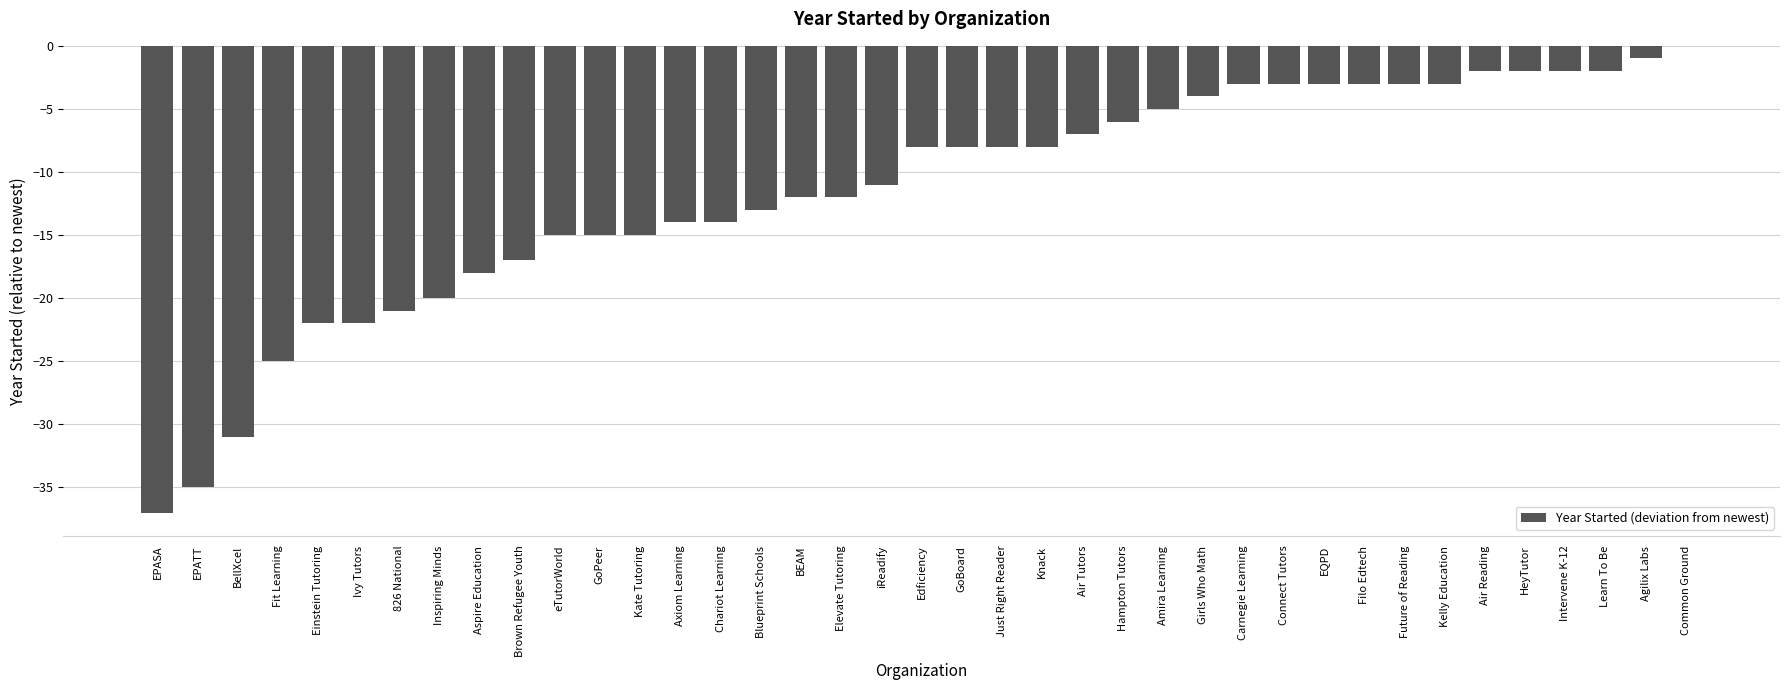

Which has a higher value, Connect Tutors or eTutorWorld?

Connect Tutors